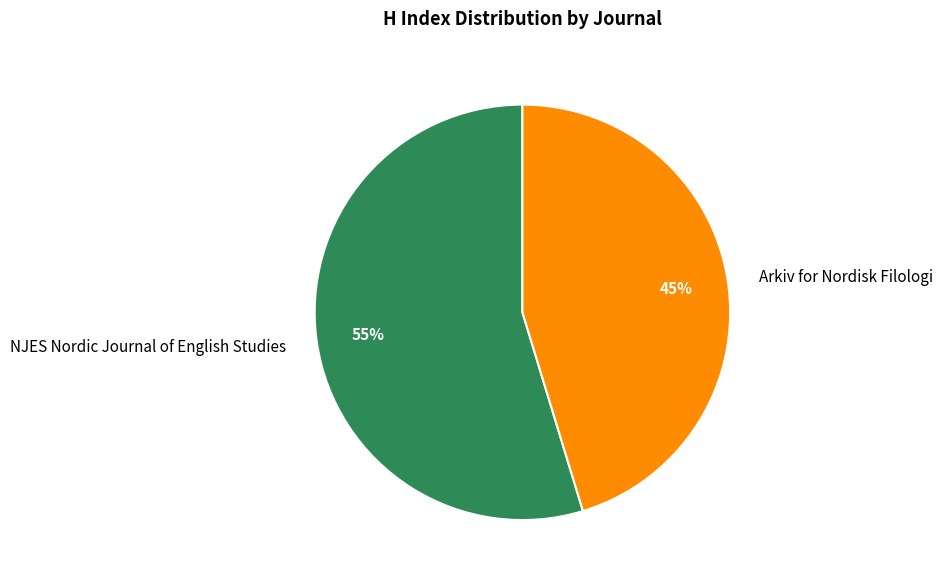

What is the majority slice?

NJES Nordic Journal of English Studies